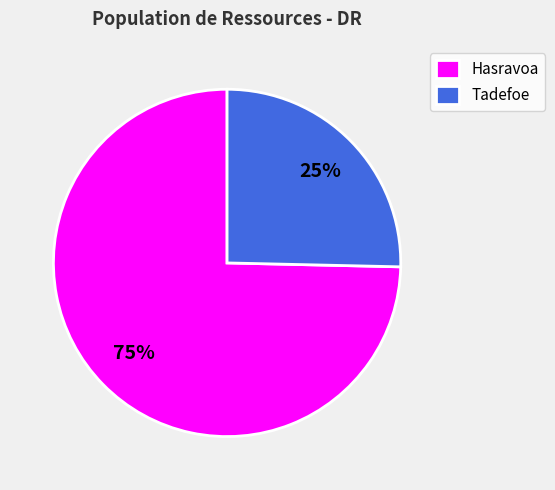

Count the number of slices in the pie.

2